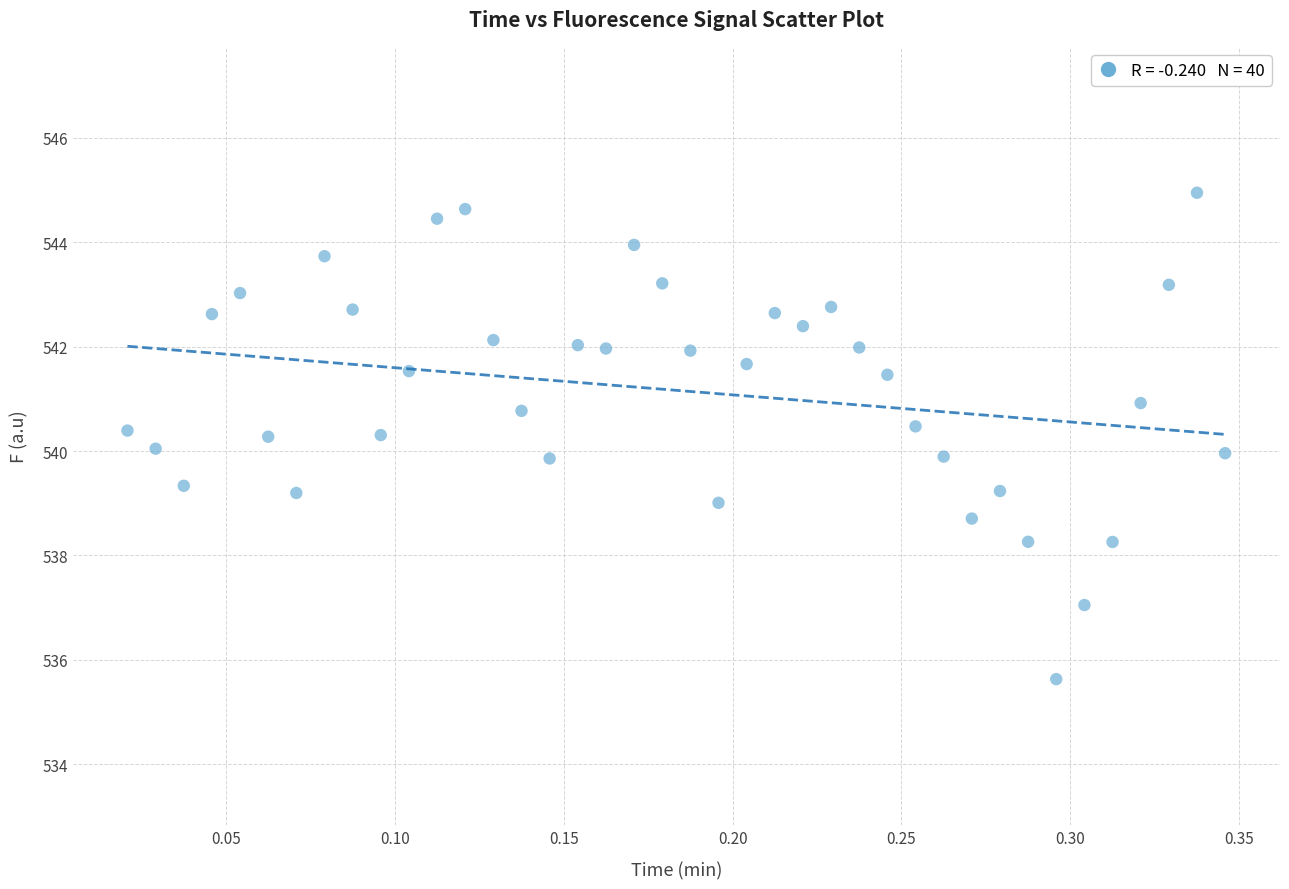

What is the range of Y values (max minus min)?

9.3